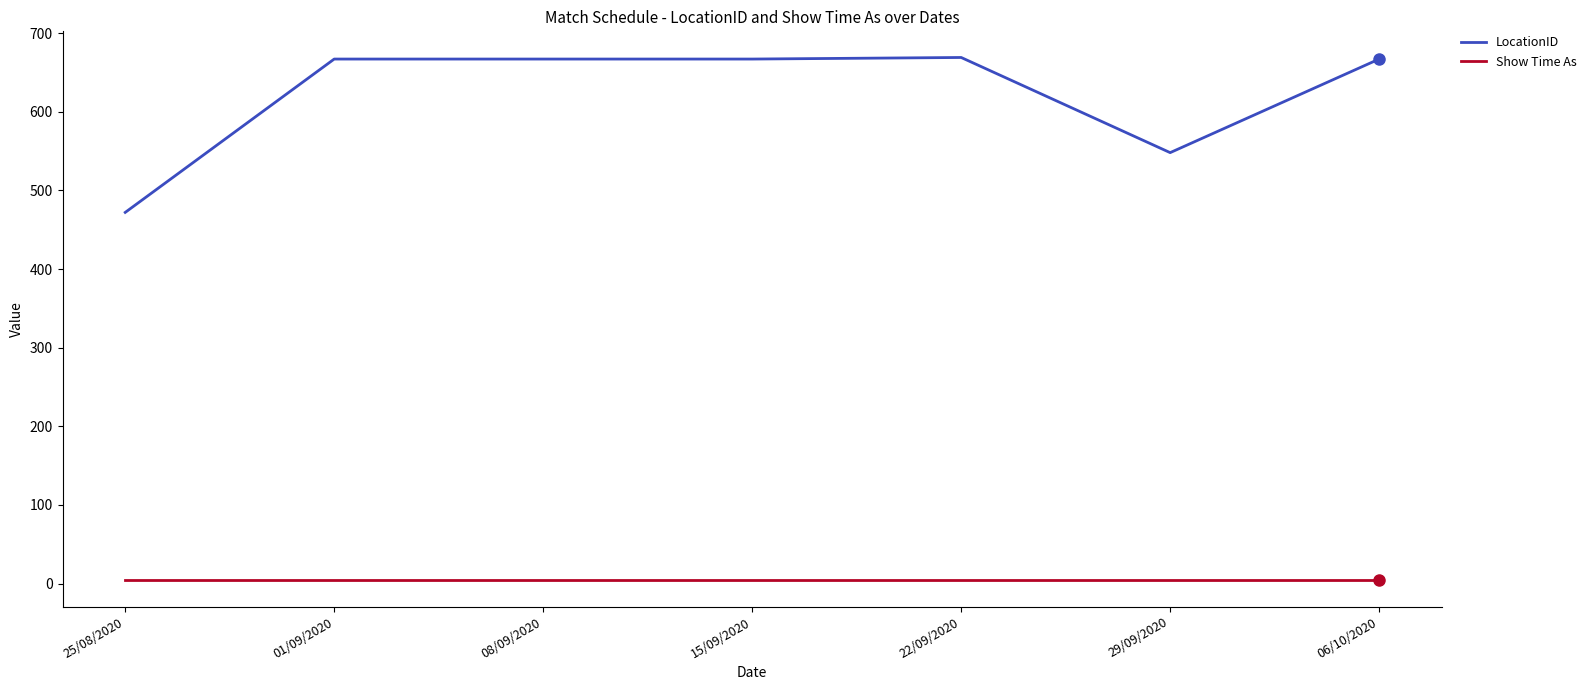

What are all the series names shown in the legend?

LocationID, Show Time As